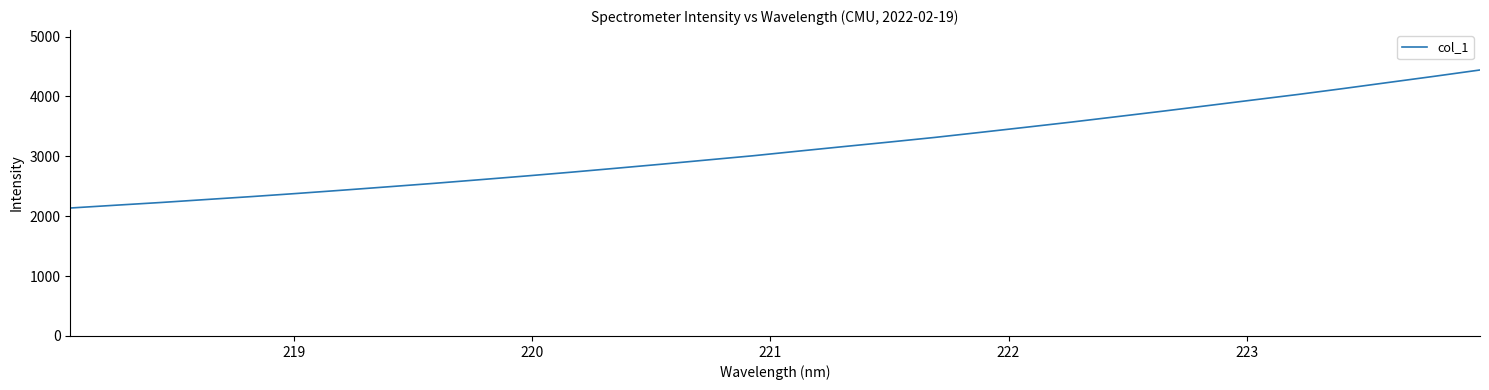

What is the difference between the maximum and minimum values?

2305.1